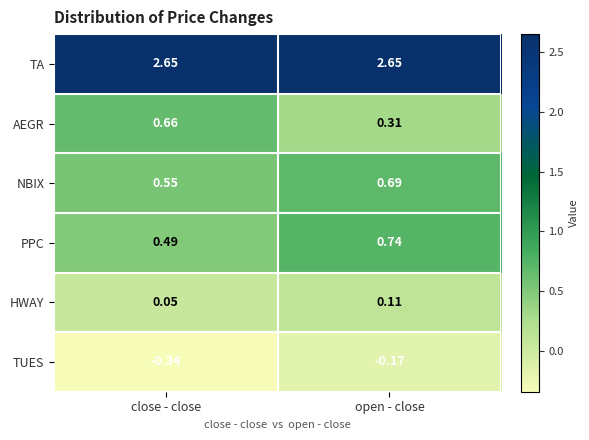

Which label corresponds to the smallest value in the chart?

close - close